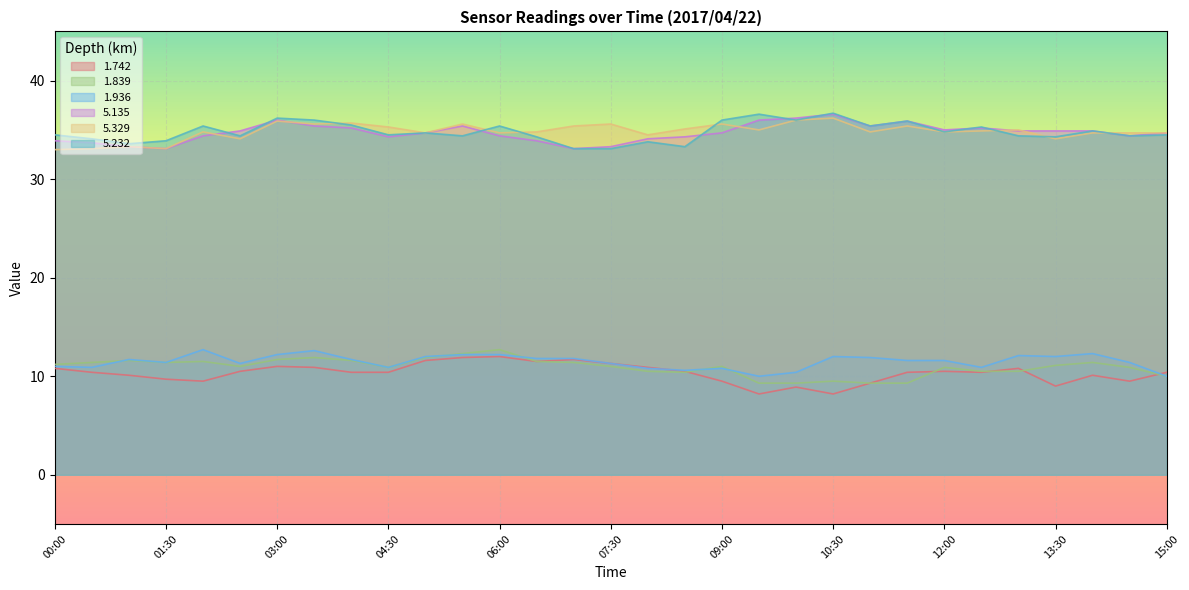

What is the difference between the second highest and second lowest values in the 5.329 series?

2.9